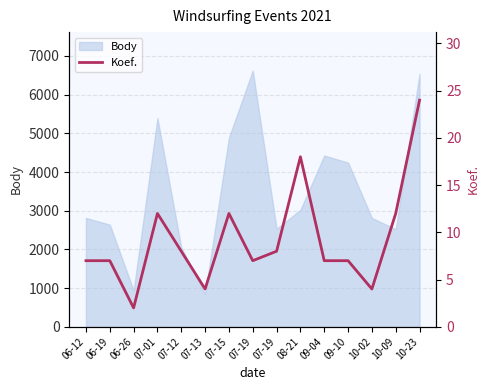

How many lines are shown in the chart?

1